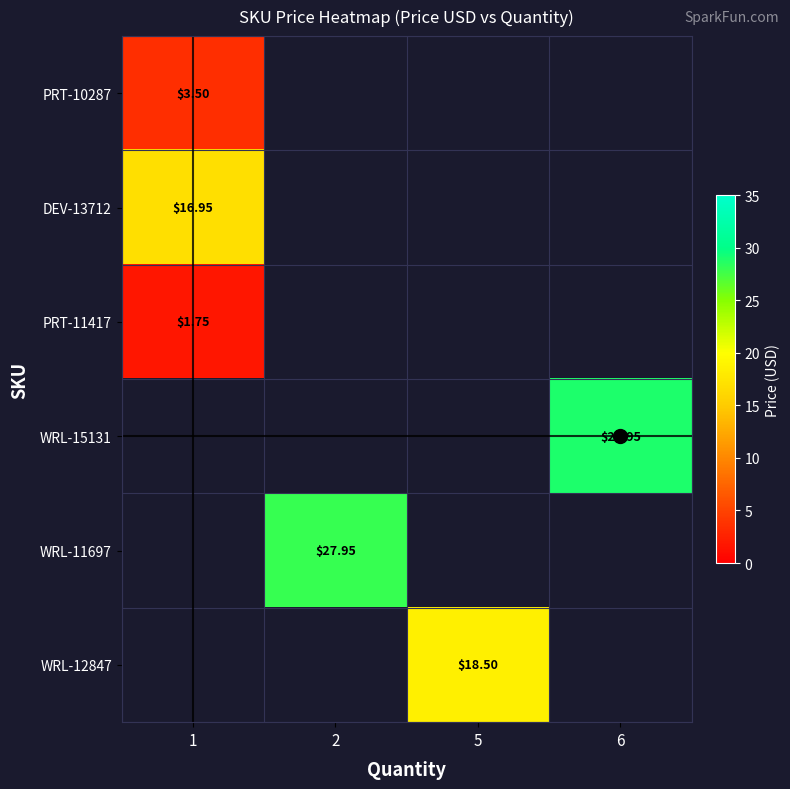

What is the greatest value displayed?

28.9